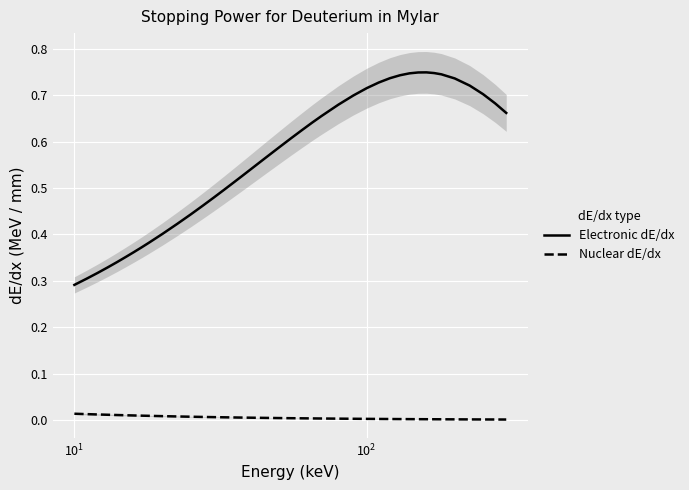

At how many categories does at least one series exceed 0?

40